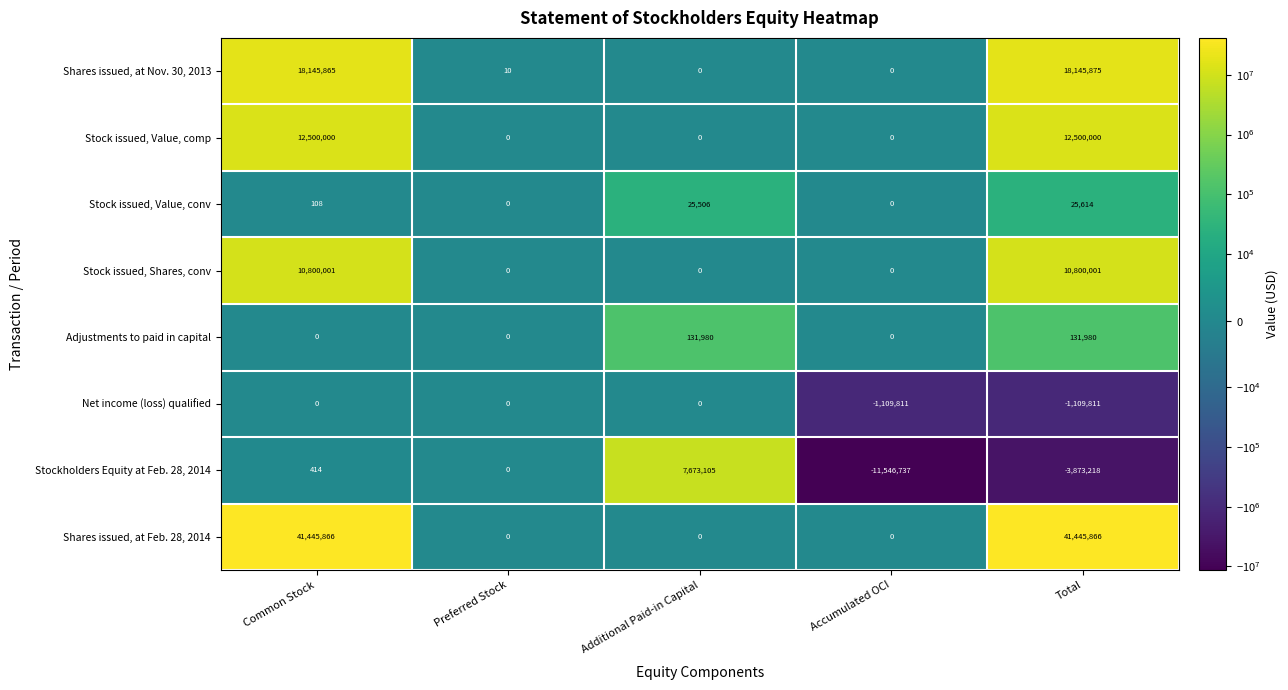

What is the approximate value of Stock issued, Shares, conv at Total, to the nearest 100?

10800000